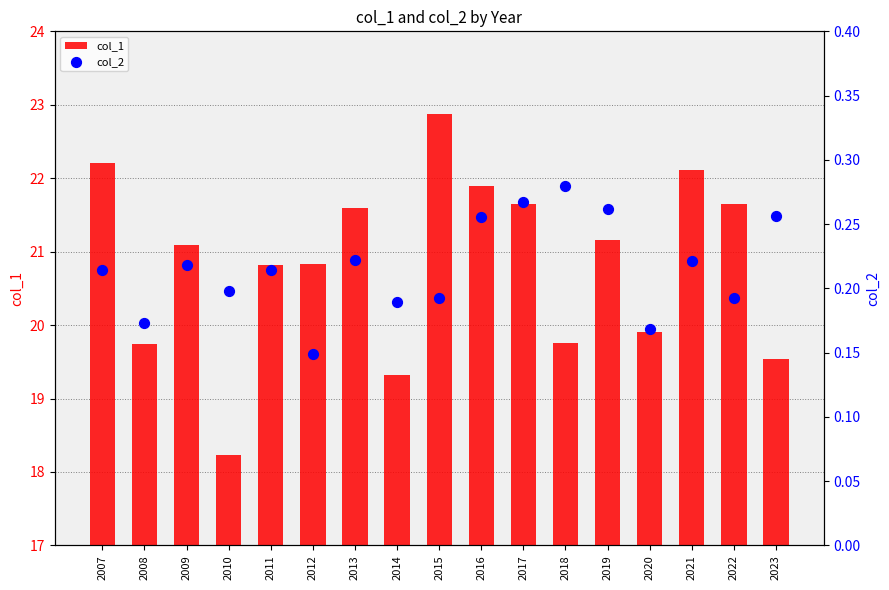

Which series contains the highest Y value?

col_1